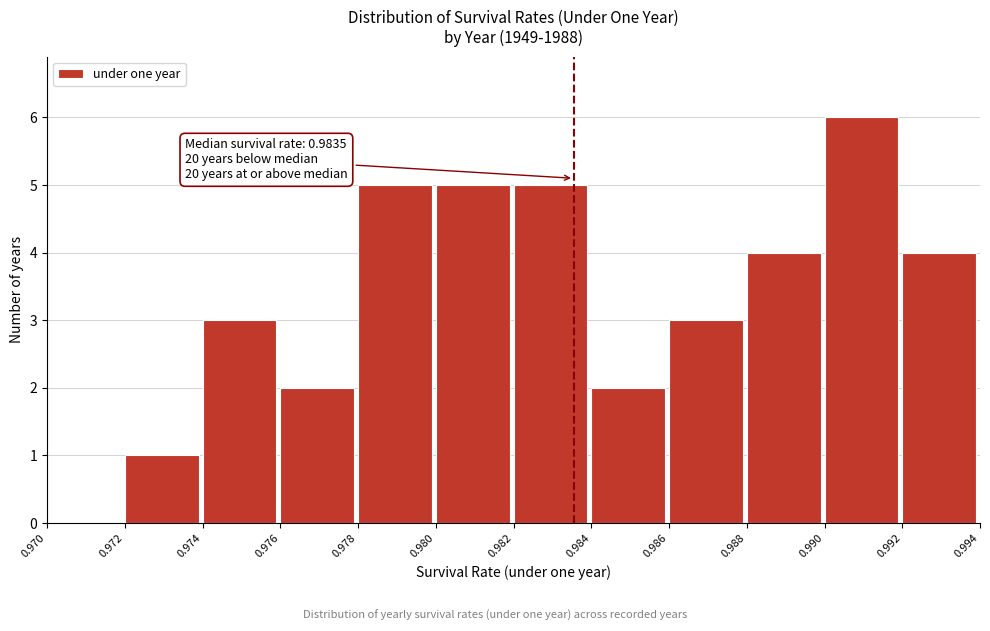

Which range on the x-axis has the tallest bar?

0.990 to 0.992